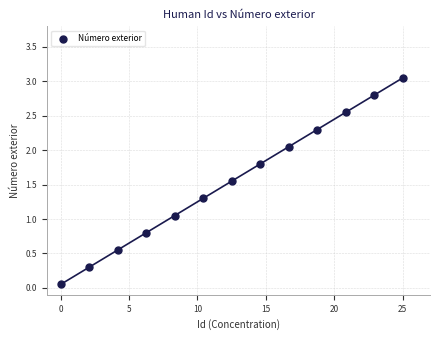

What is the range of X values (max minus min)?

25.0